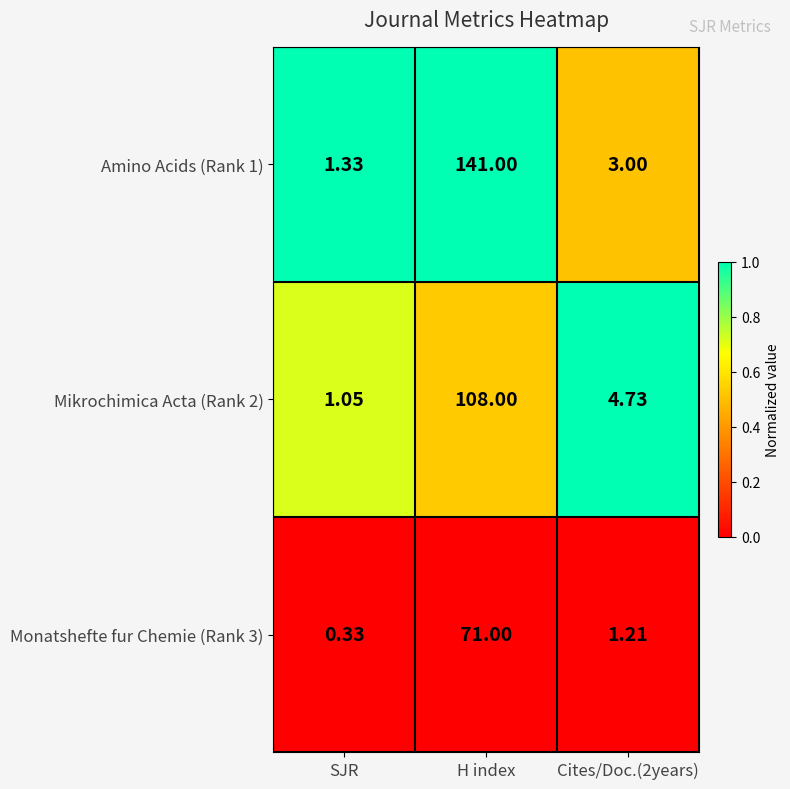

At which category is the sum across all series the highest?

H index